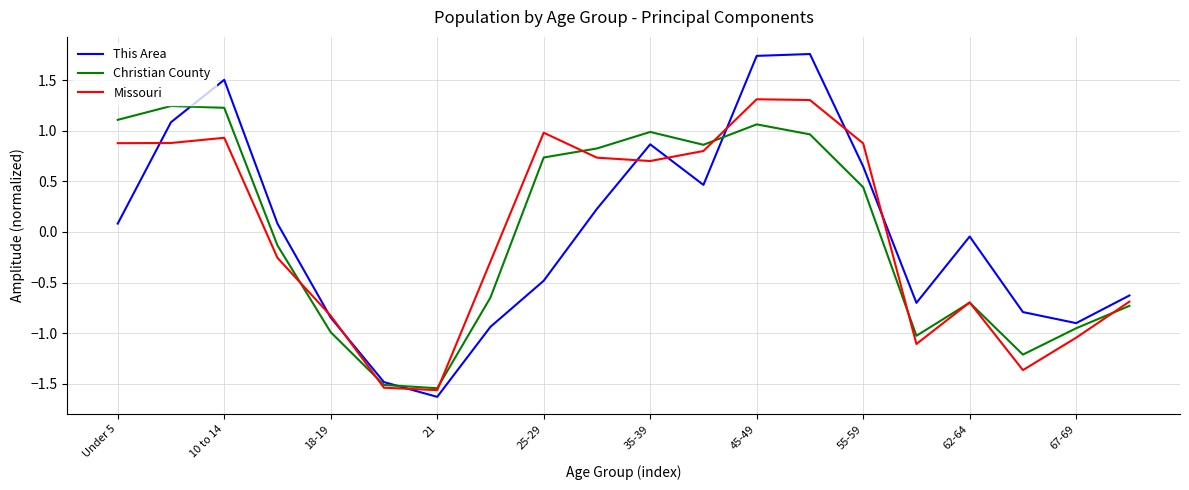

How many values in the This Area series exceed 0?

10